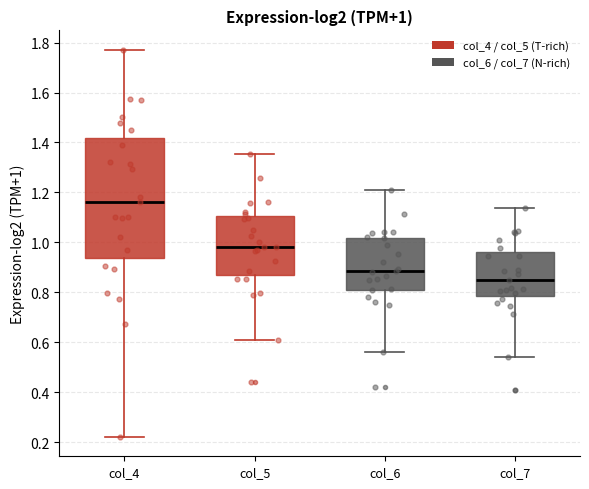

Which box has the lowest median line?

col_7